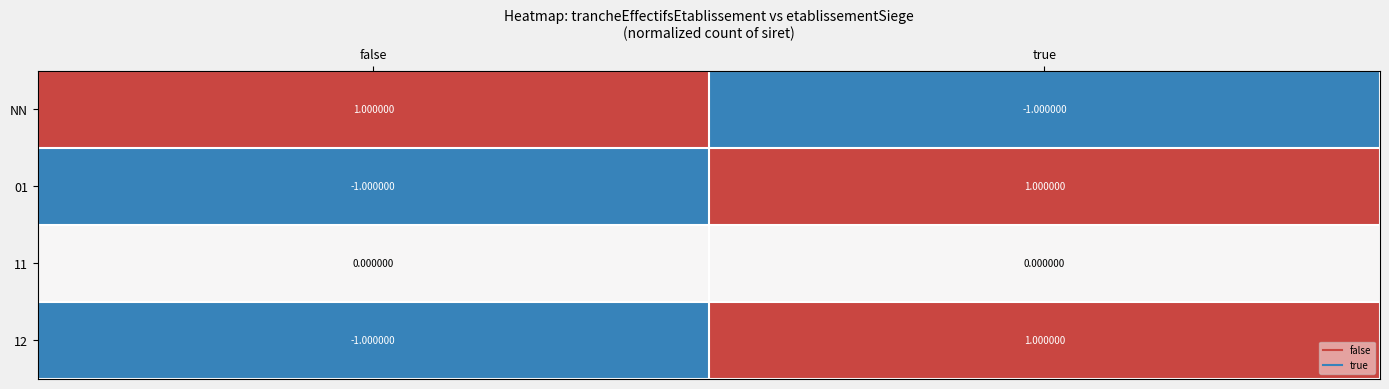

Rank the categories by 12 value from highest to lowest.

true, false